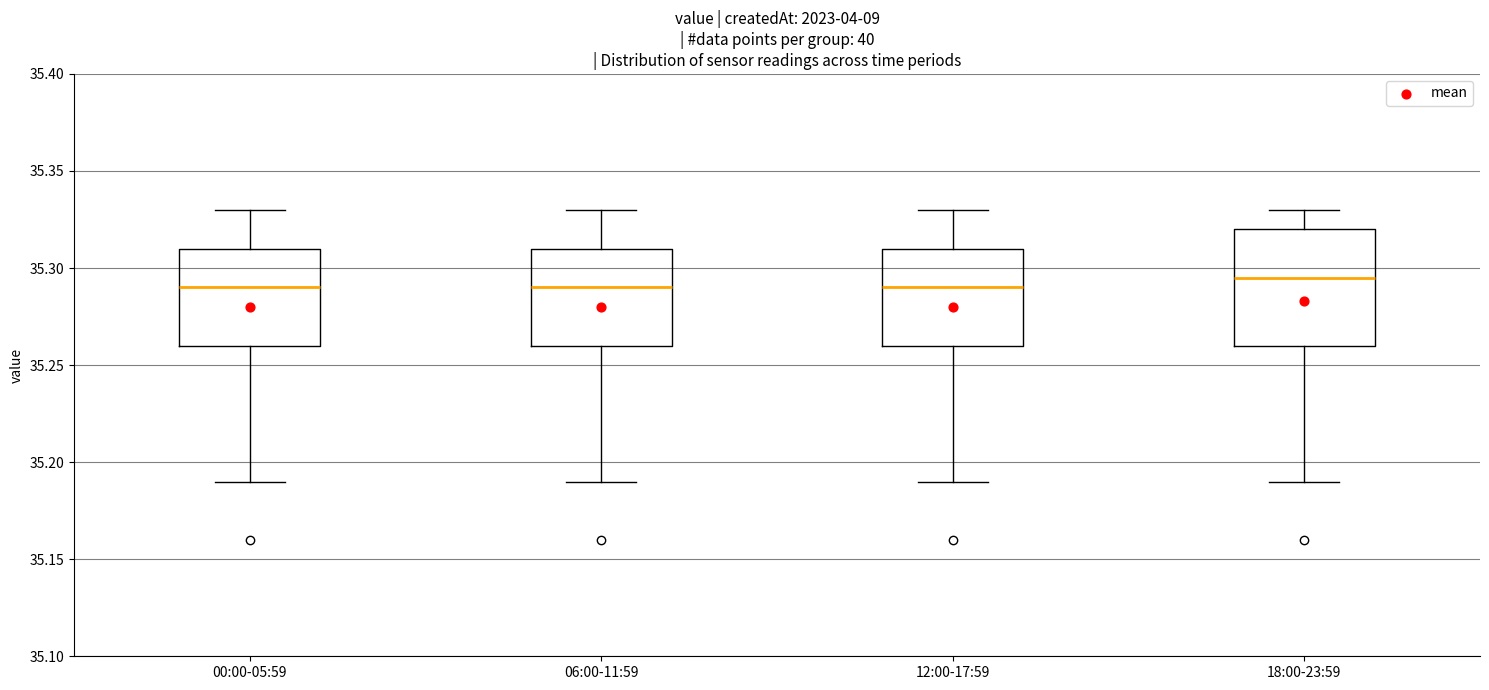

Comparing the boxes themselves (not the whiskers), which one is the tallest?

18:00-23:59